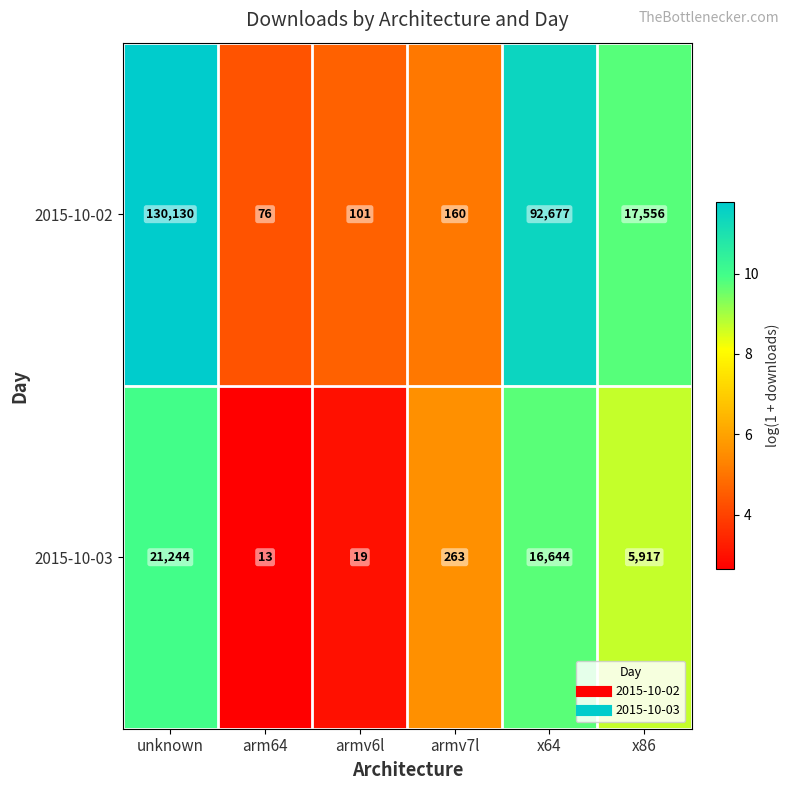

The 2015-10-03 series shows 19 at armv6l. True or false?

True